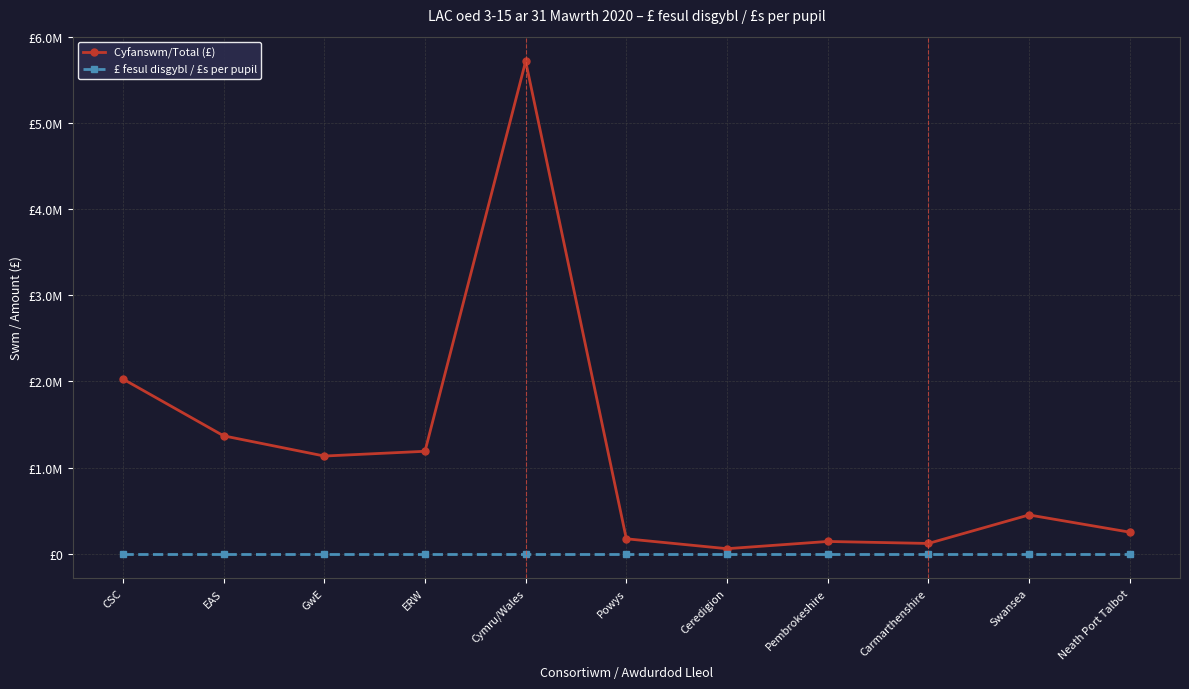

Which category has the lowest value in the Cyfanswm/Total (£) series?

Ceredigion